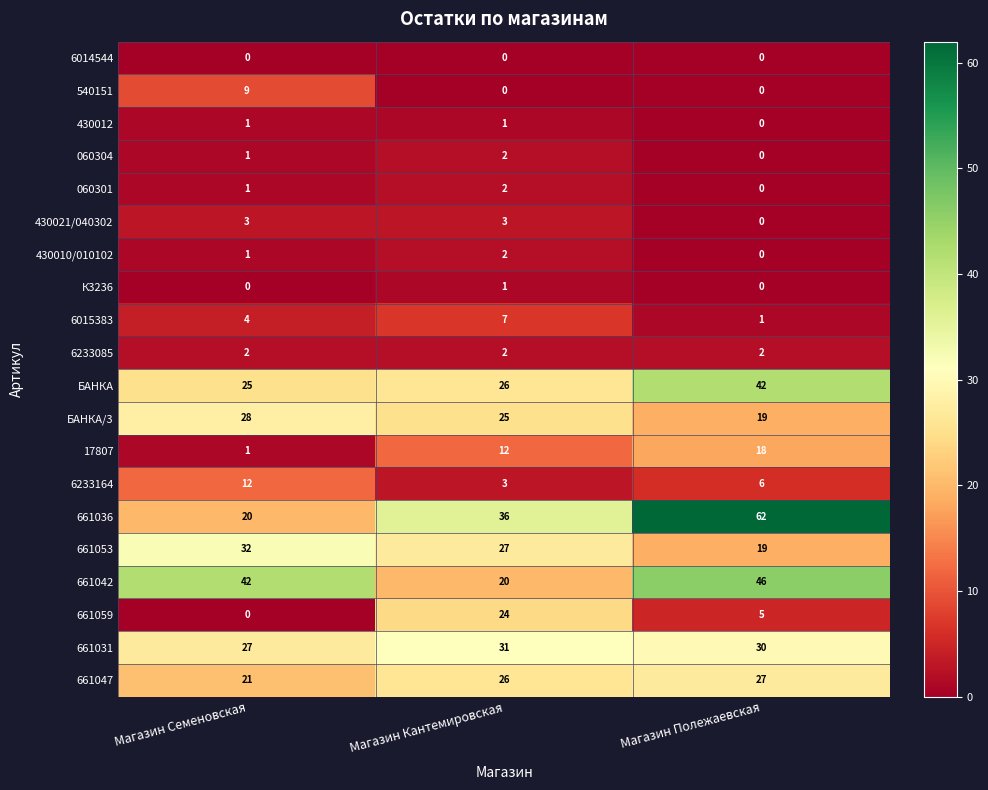

The 540151 series shows 9 at Магазин Семеновская. True or false?

True